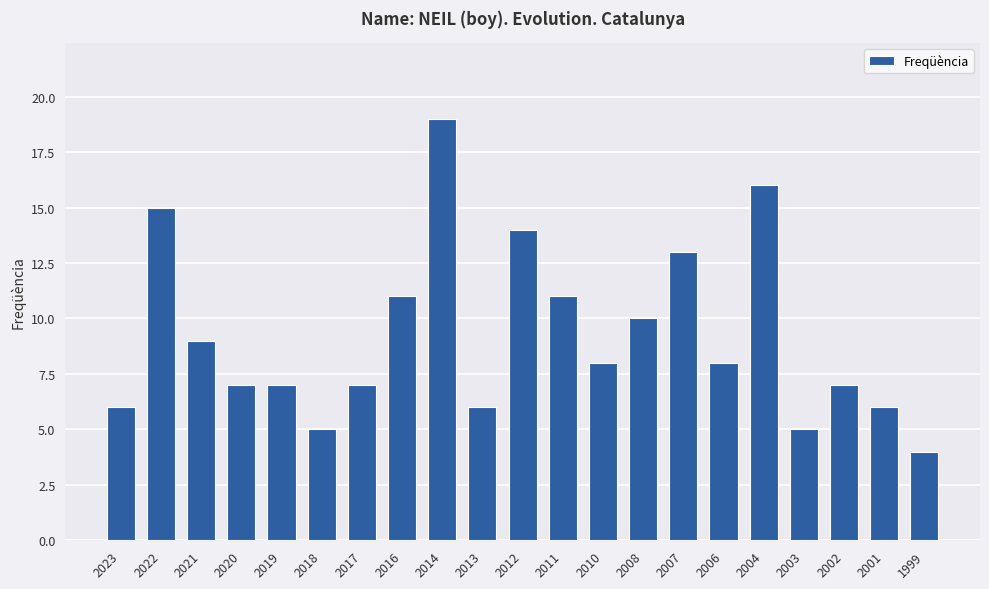

What is the smallest value displayed?

4